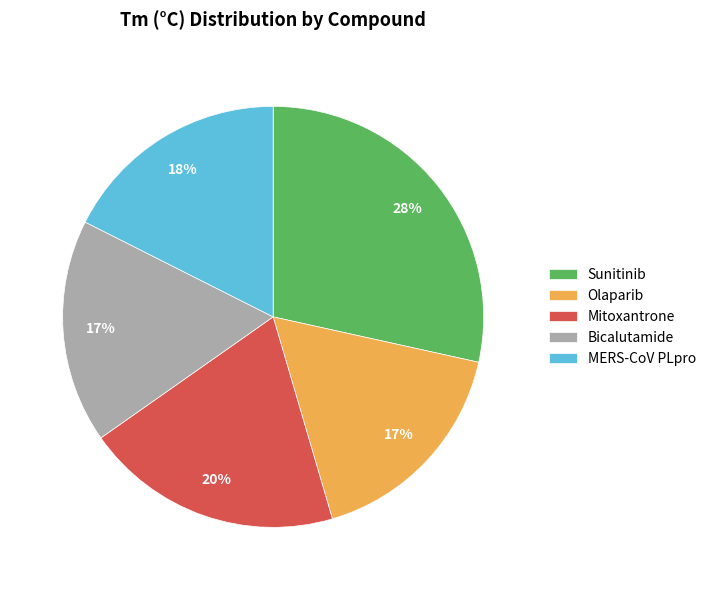

To the nearest percent, what portion does Bicalutamide represent?

17%